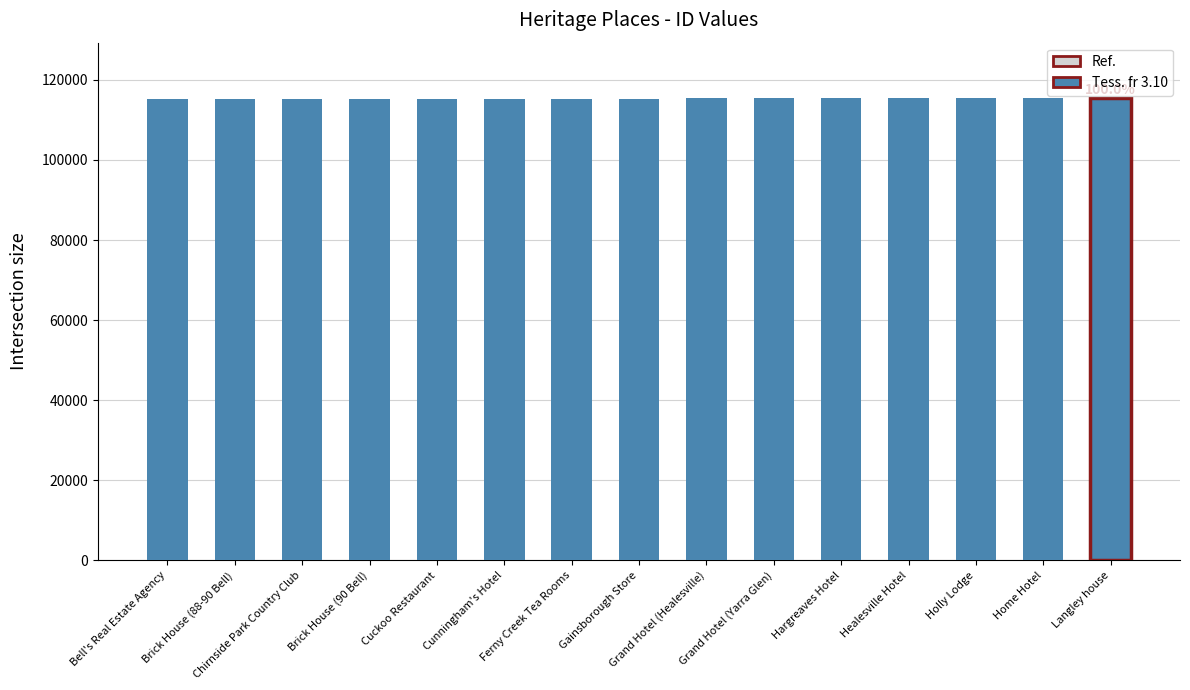

What is the value of the 3rd bar from the left?

115215